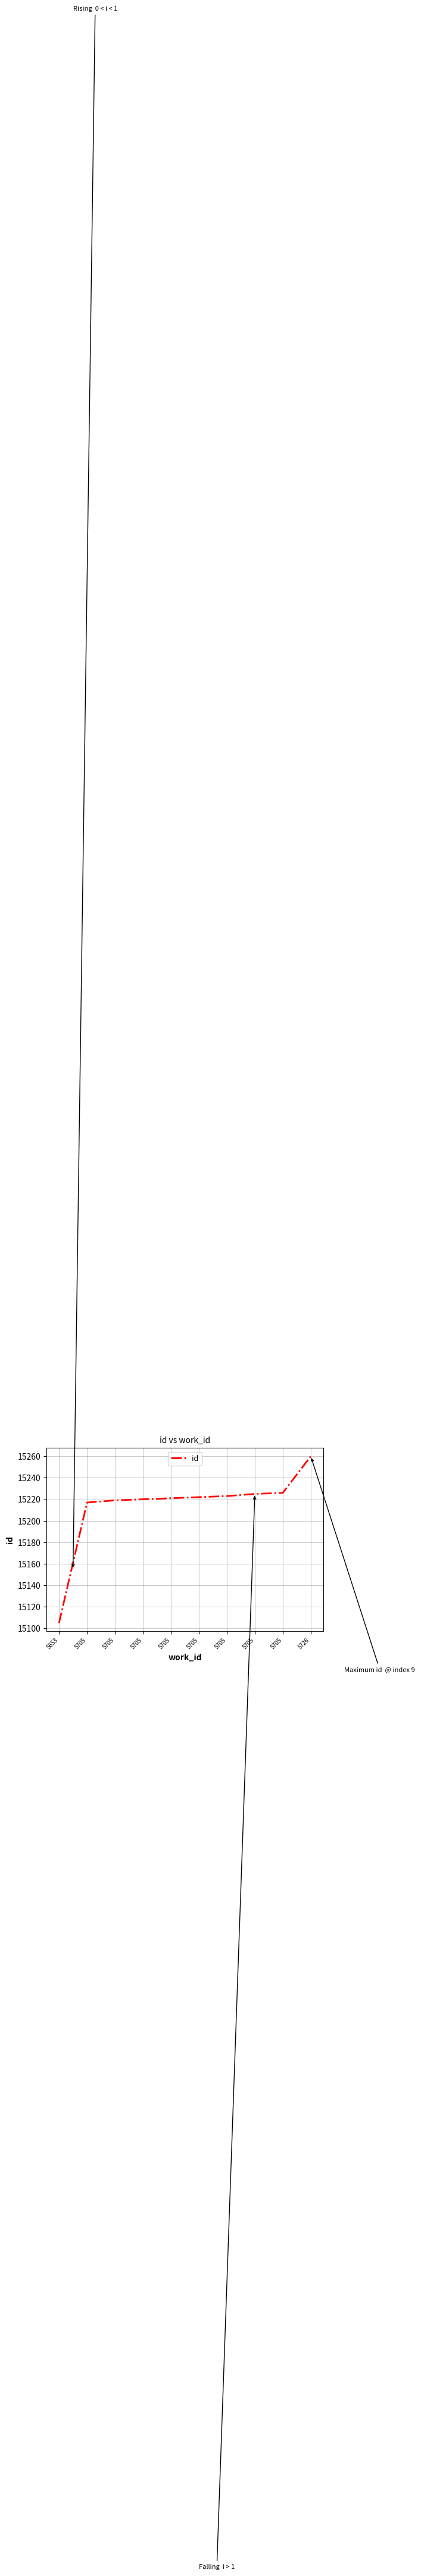

Reading left to right, extract all data points from this chart.

5653=15105	5705=15217	5705=15219	5705=15220	5705=15221	5705=15222	5705=15223	5705=15225	5705=15226	5726=15260